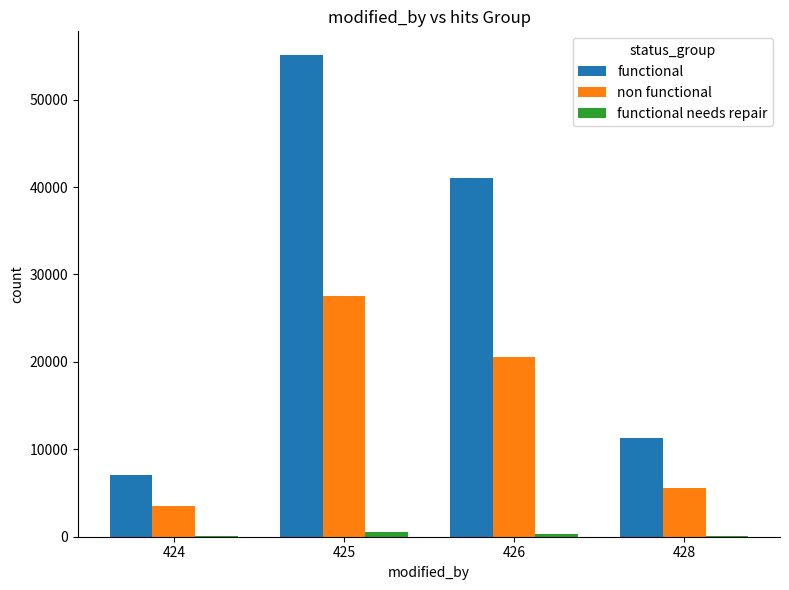

What is the spread (max minus min) of values at 426?

40777